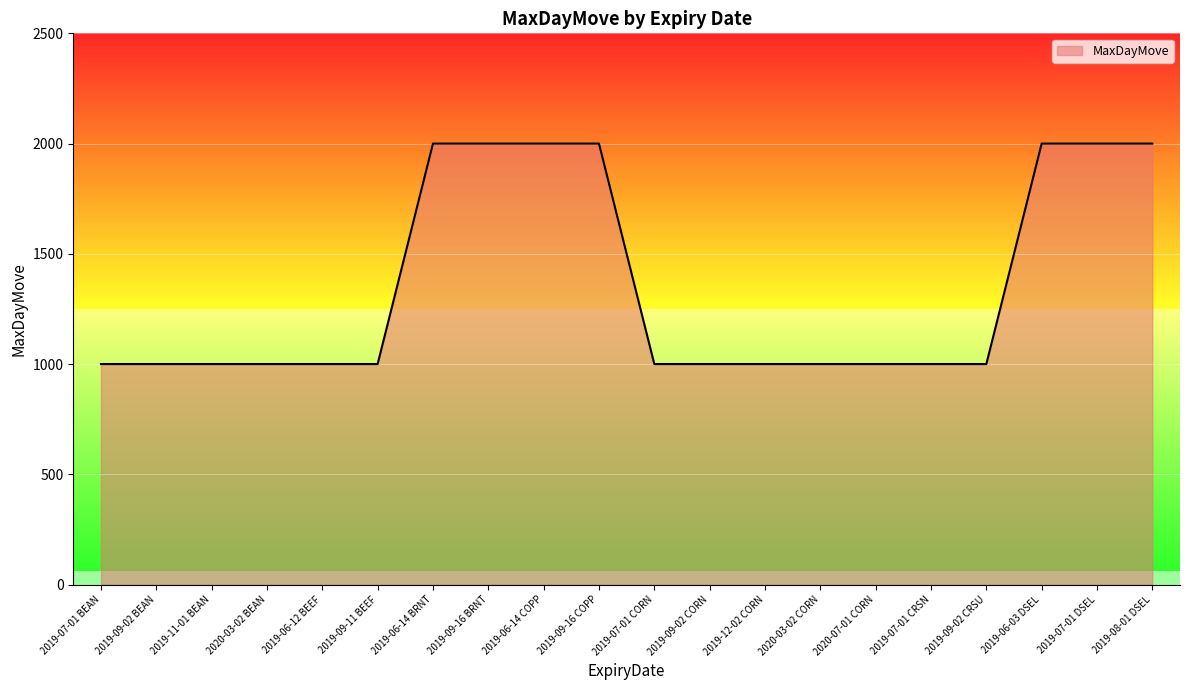

What is the maximum value shown in the chart?

2000